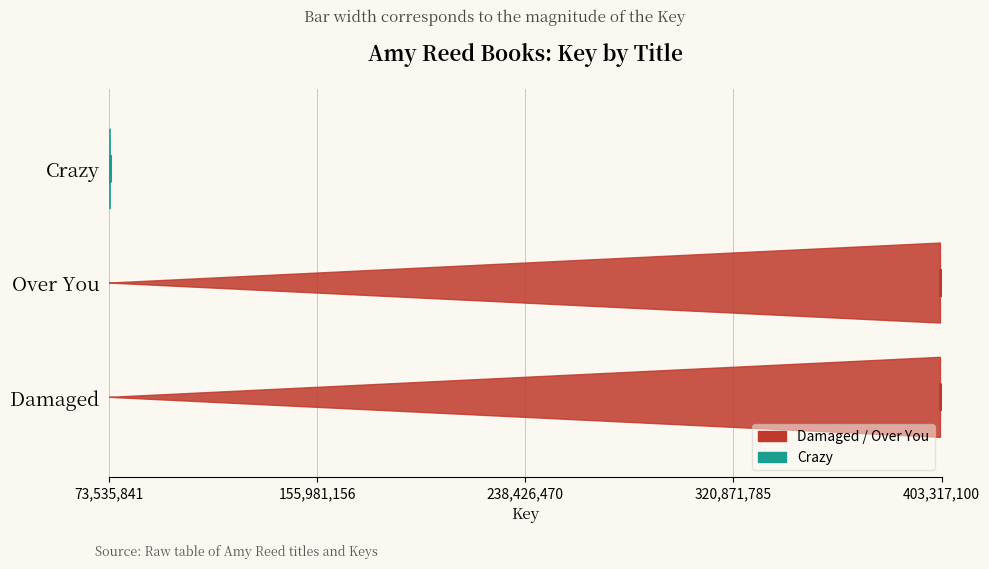

Which has a higher value, Crazy or Over You?

Over You